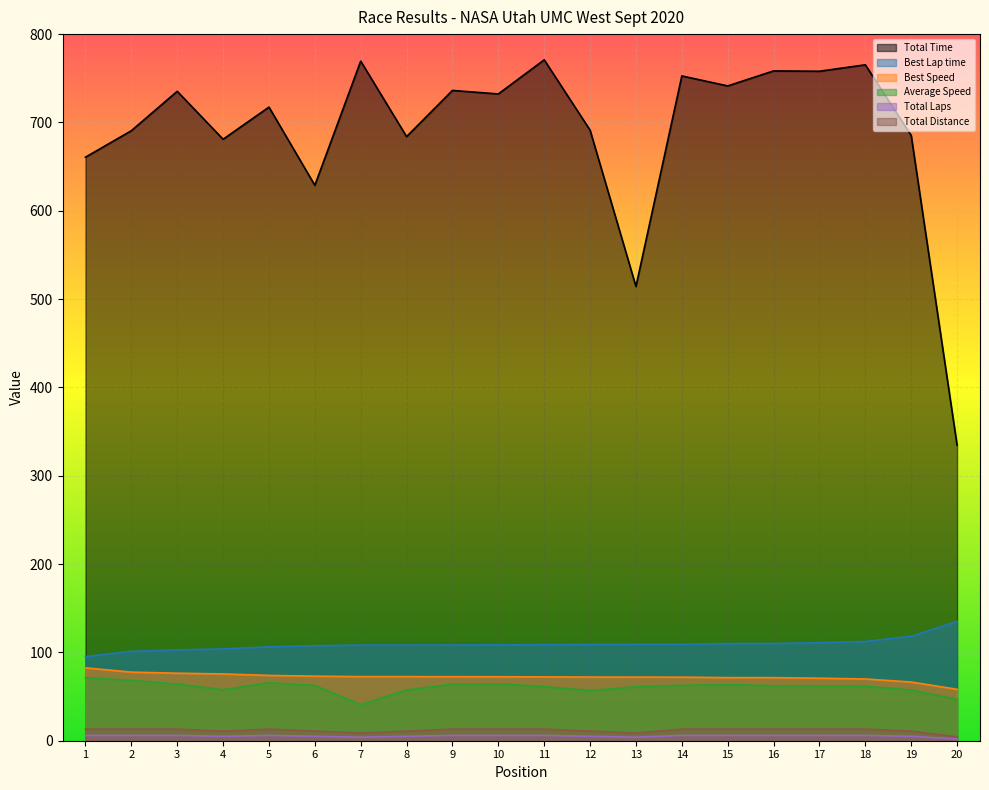

Is the value of Best Speed at 4 greater than the value of Best Lap time at 4?

No